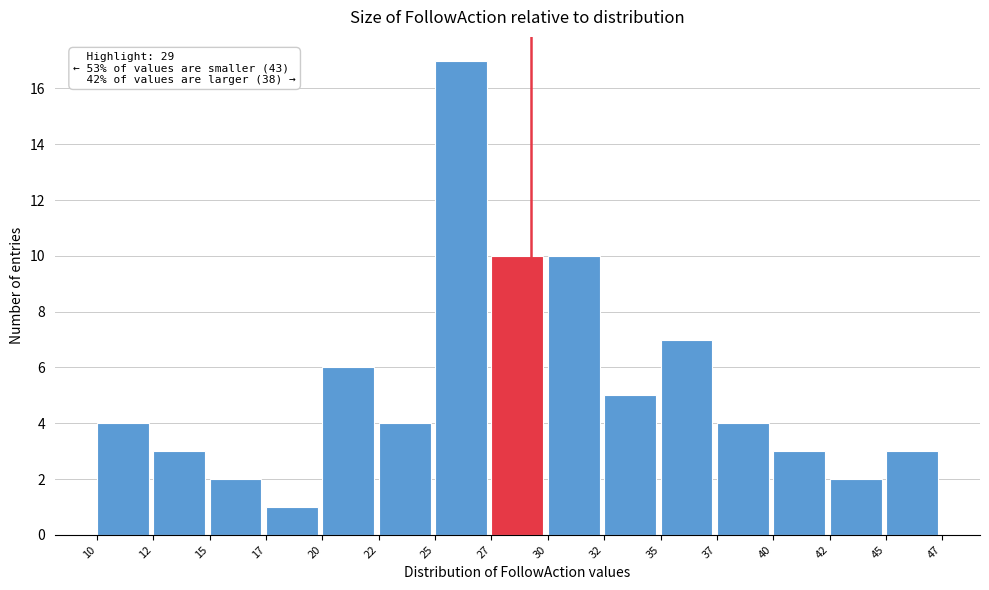

Reading left to right, transcribe all the data shown in this chart.

4	3	2	1	6	4	17	10	10	5	7	4	3	2	3